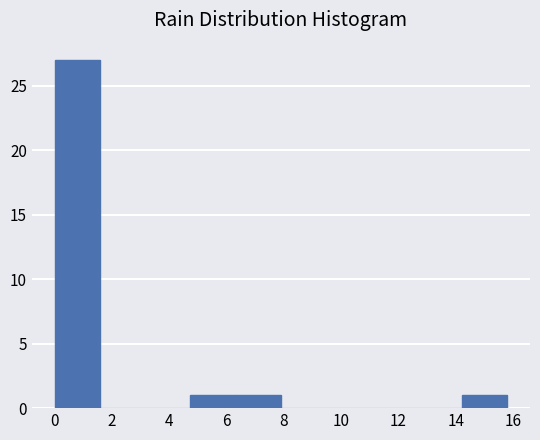

Reading left to right, list every bar in this chart as the range it spans on the x-axis followed by its height. Neither the bar edges nor the heights are printed on the chart, so give them approximately, as read against the axes.

0.00 to 1.58: 27
1.58 to 3.16: 0
3.16 to 4.74: 0
4.74 to 6.32: 1
6.32 to 7.90: 1
7.90 to 9.48: 0
9.48 to 11.06: 0
11.06 to 12.64: 0
12.64 to 14.22: 0
14.22 to 15.80: 1